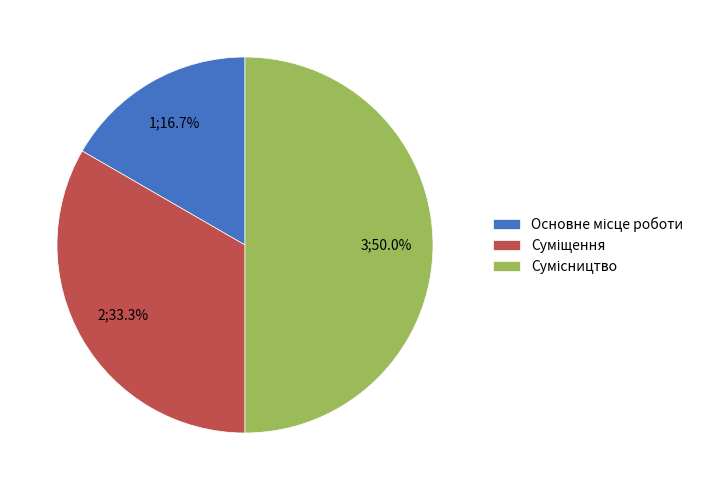

What is the smallest slice in the pie chart?

Основне місце роботи